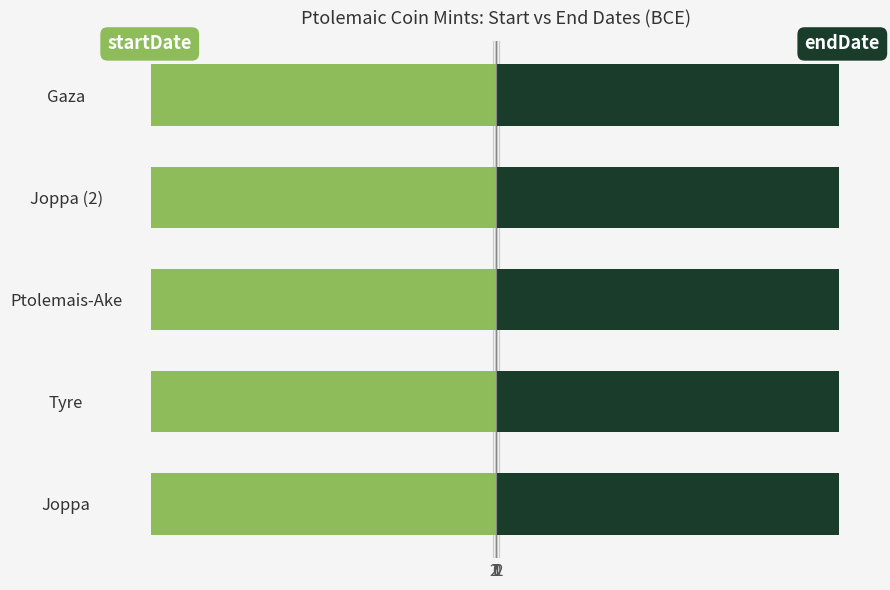

Reading left to right, what are all the values shown in this chart?

startDate: -261	-261	-261	-261	-261
endDate: -260	-260	-260	-260	-260